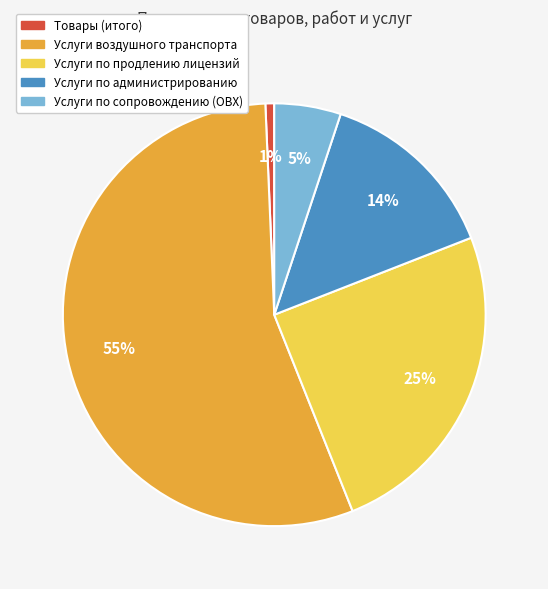

Rank the categories by value from highest to lowest.

Услуги воздушного транспорта, Услуги по продлению лицензий, Услуги по администрированию, Услуги по сопровождению (ОВХ), Товары (итого)